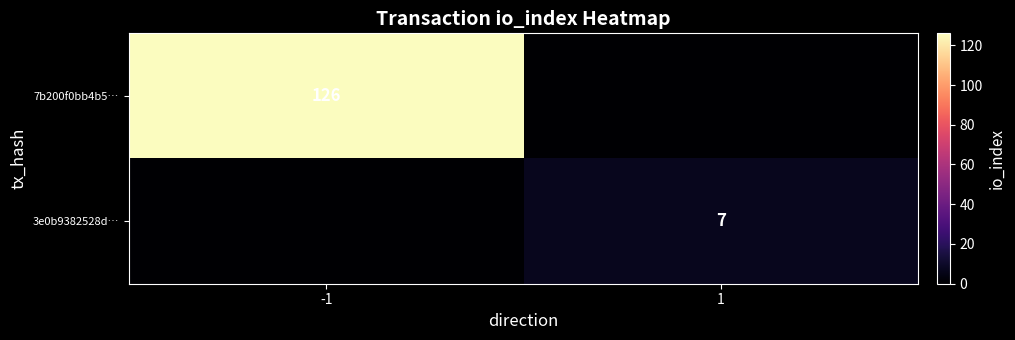

Is the value of 3e0b9382528d… at 1 greater than the value of 7b200f0bb4b5… at -1?

No